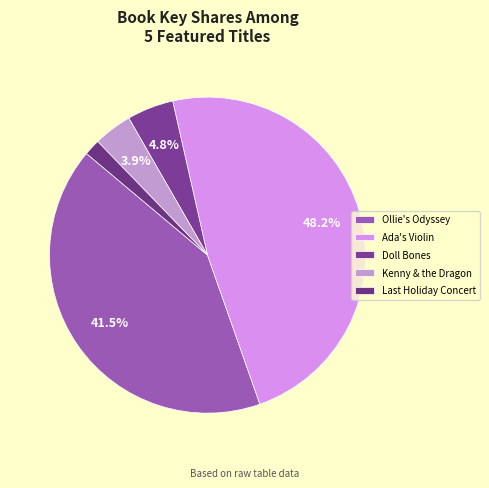

How many segments does this pie chart have?

5